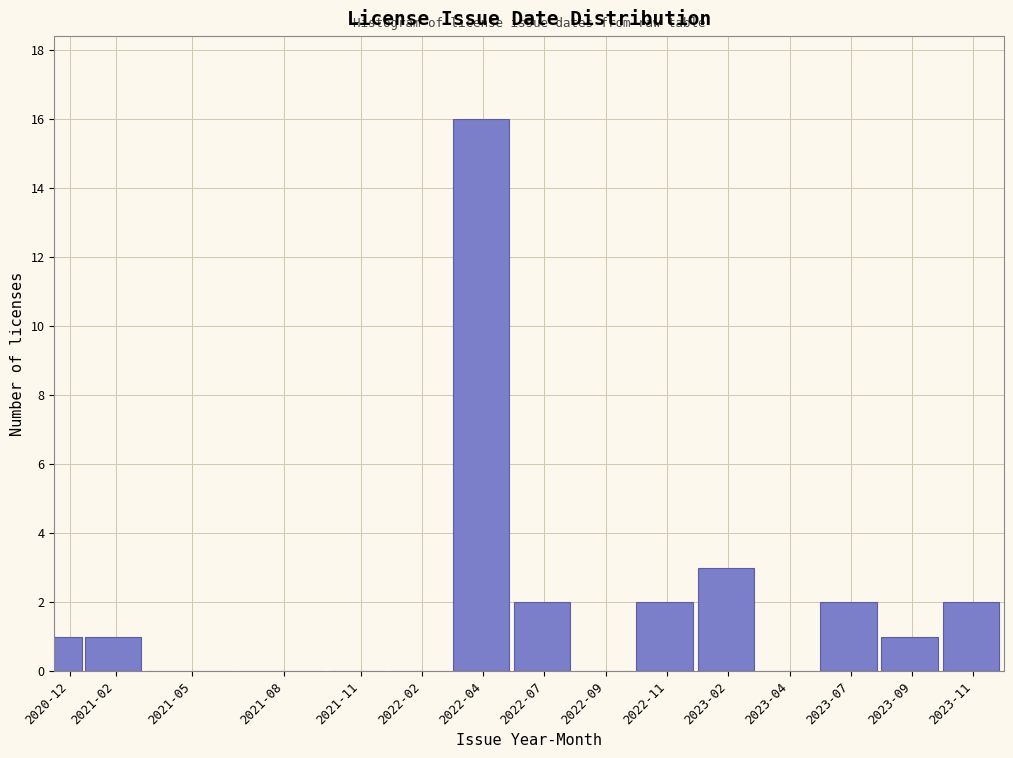

Reading left to right, extract all data points from this chart.

2020-12=1	2021-02=1	2021-05=0	2021-08=0	2021-11=0	2022-02=0	2022-04=16	2022-07=2	2022-09=0	2022-11=2	2023-02=3	2023-04=0	2023-07=2	2023-09=1	2023-11=2